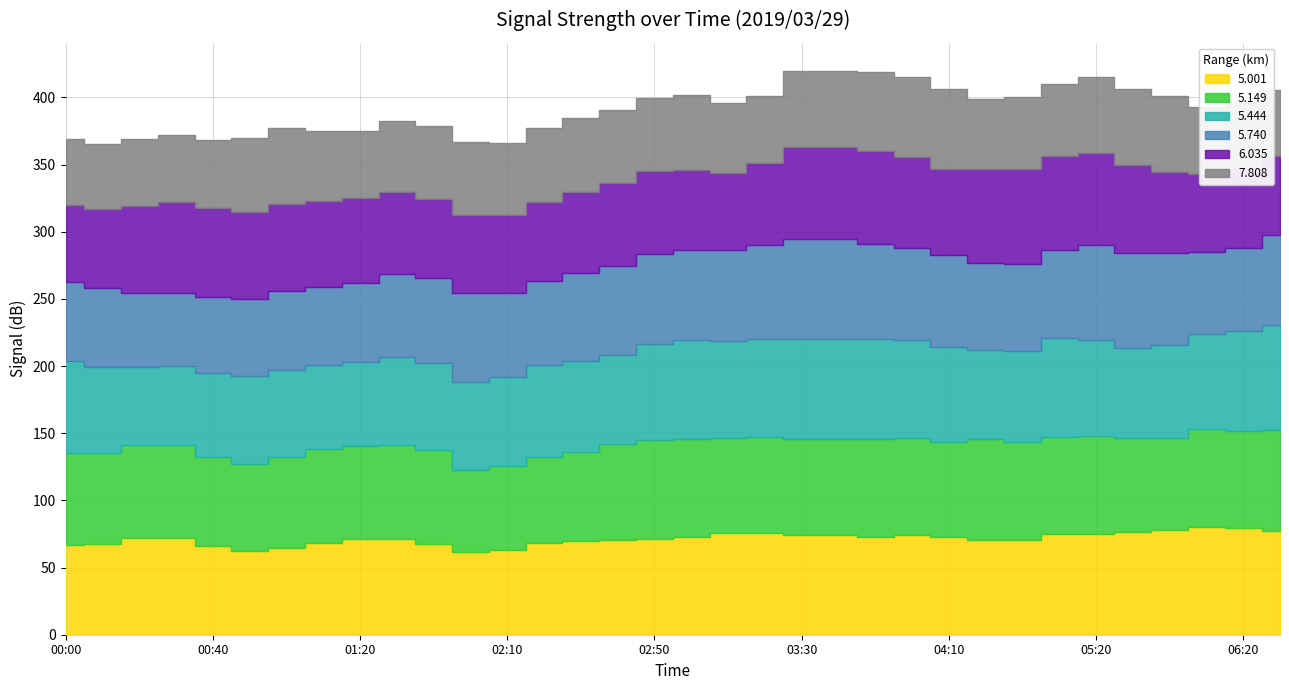

Which category has the lowest value in the   5.001 series?

02:00